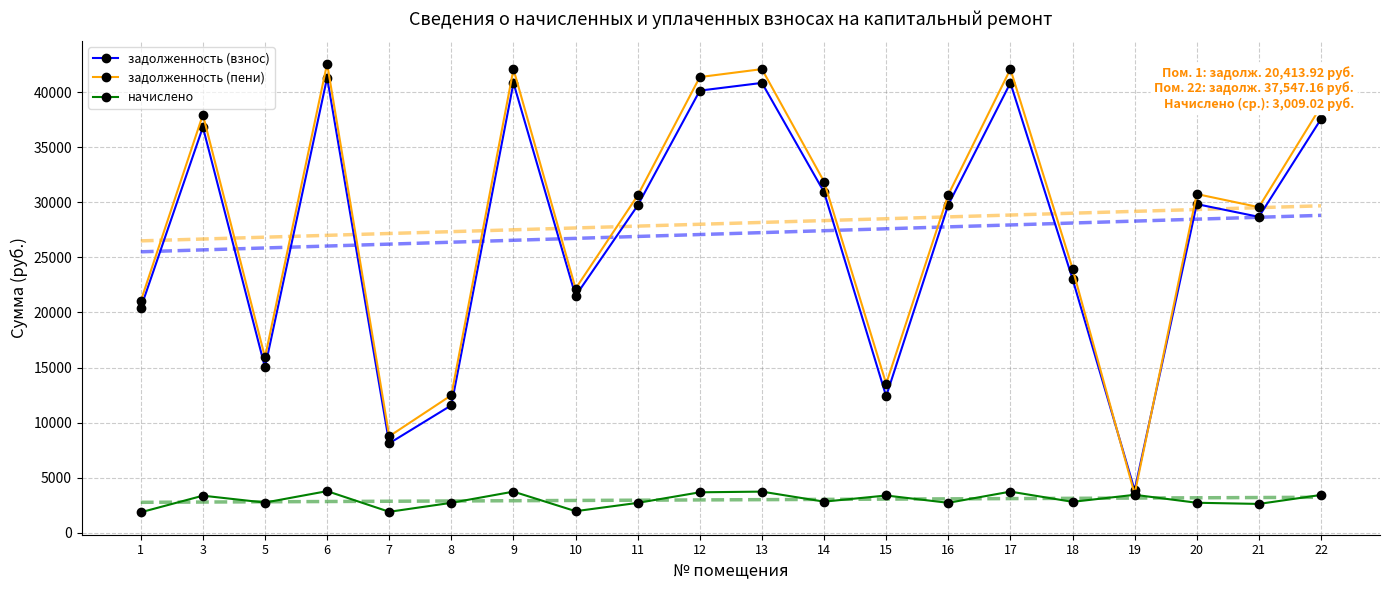

Which category has the highest value across all series?

6